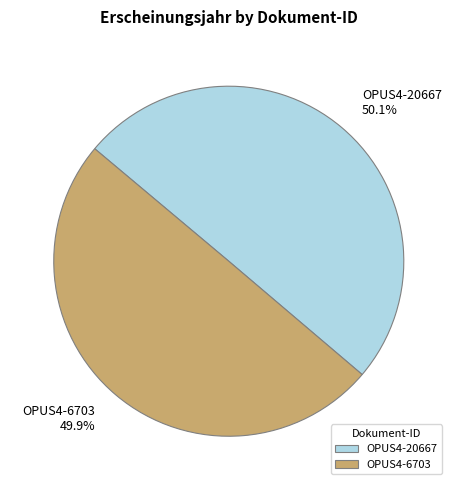

Approximately how many times larger is the value at OPUS4-20667 compared to OPUS4-6703?

1.0